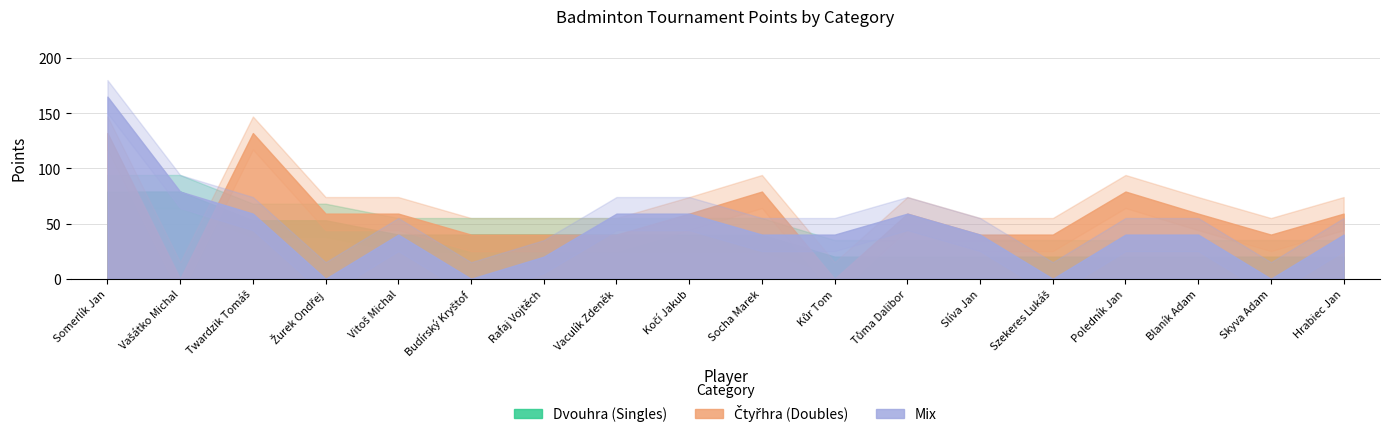

The Dvouhra Body series shows 20 at Skyva Adam. True or false?

True